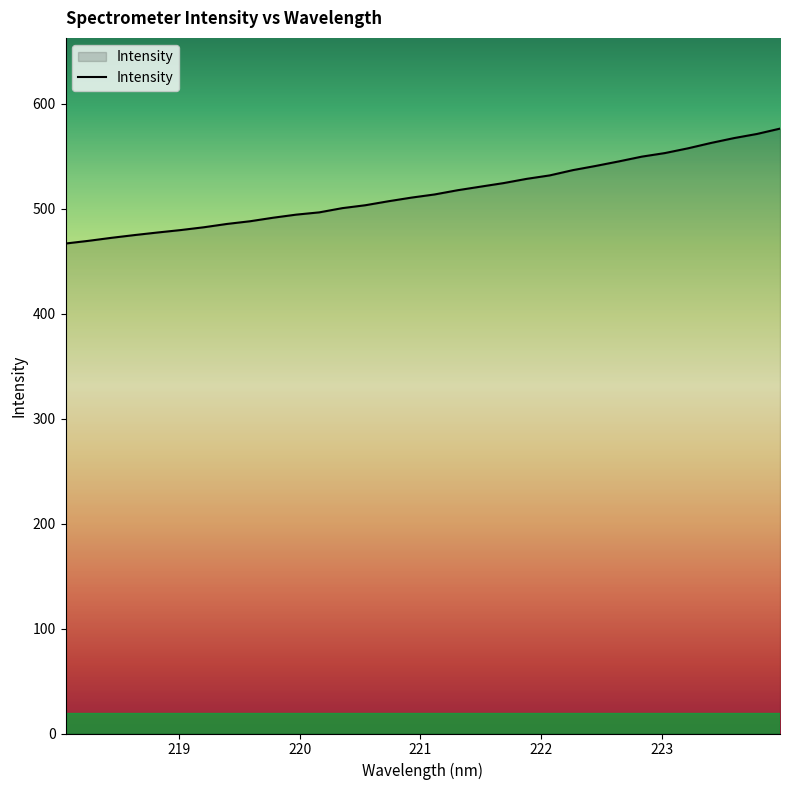

What is the minimum value shown in the chart?

466.6